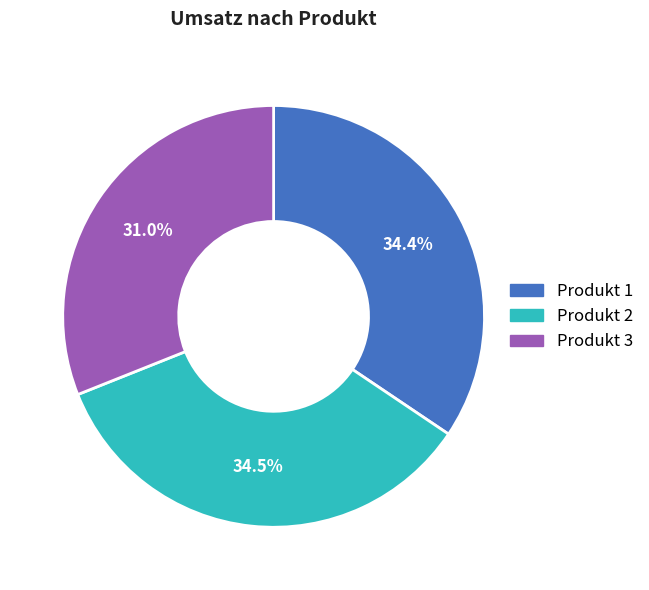

True or false: Produkt 3 accounts for 31% of the total.

True